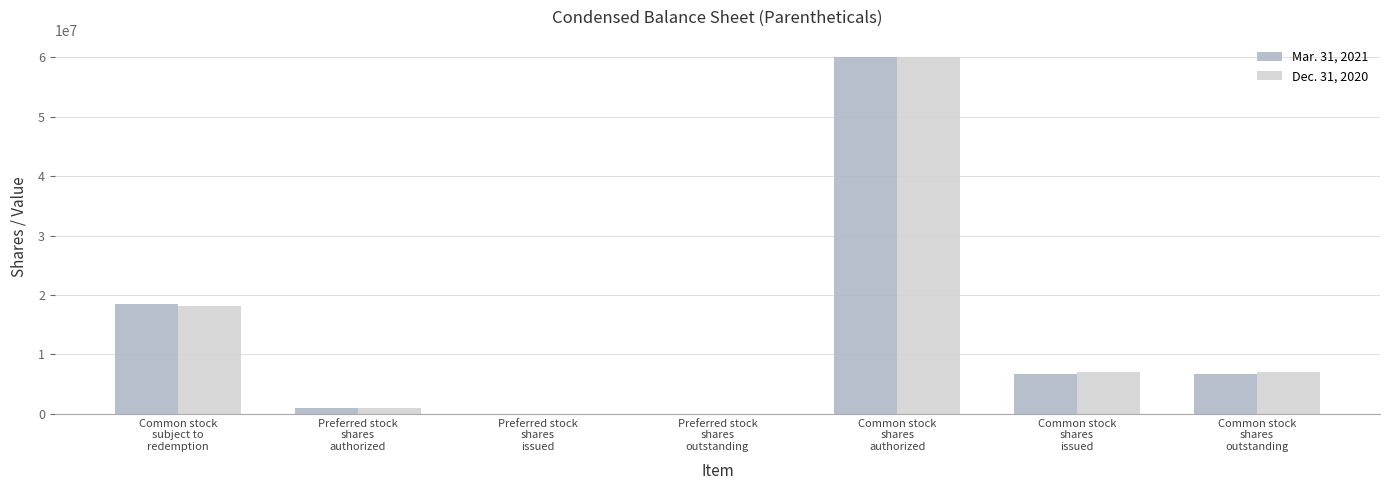

What is the greatest value displayed?

60000000